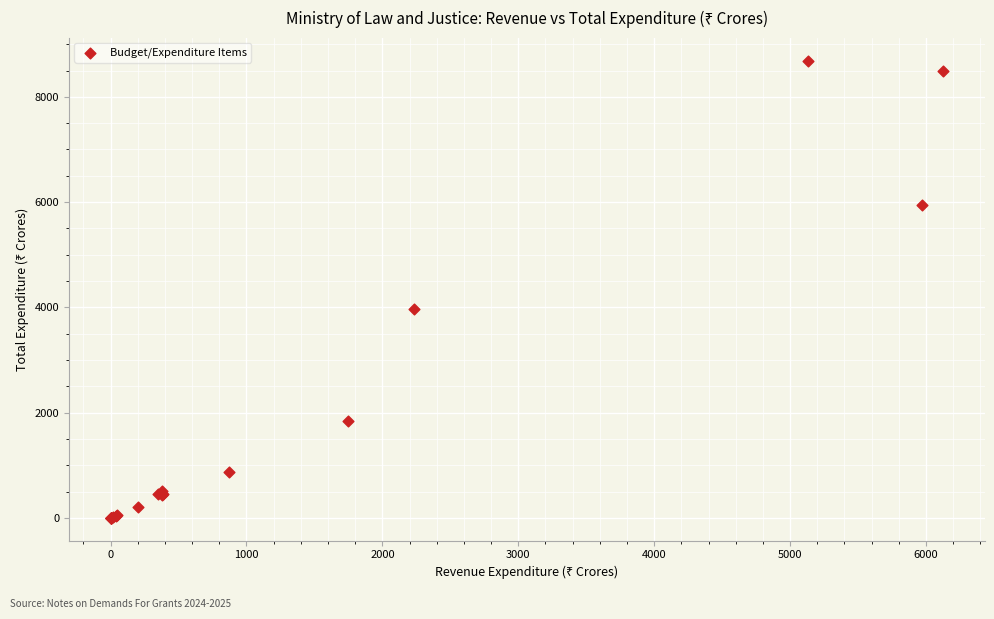

What Y value in the scatter plot is closest to 4345?

3975.4